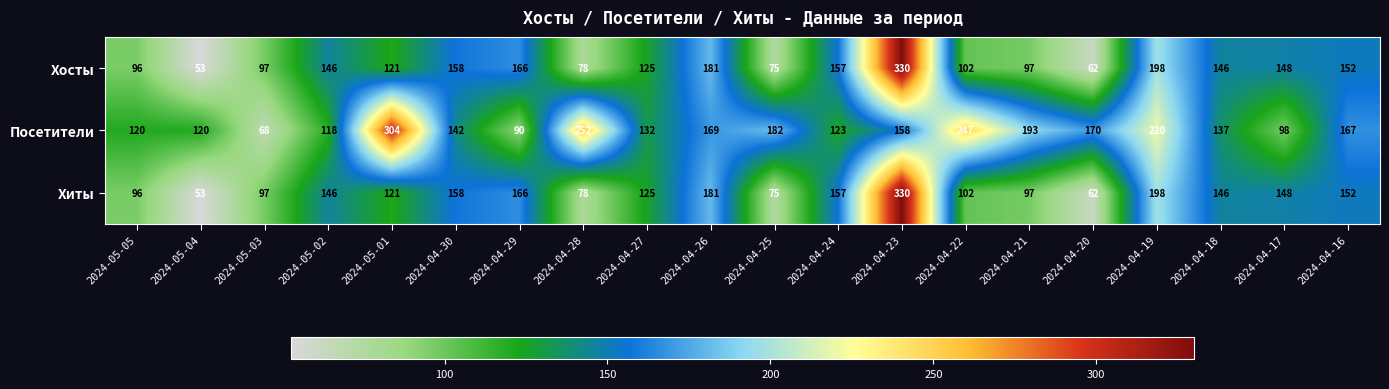

What is the sum of all Хиты values?

2688